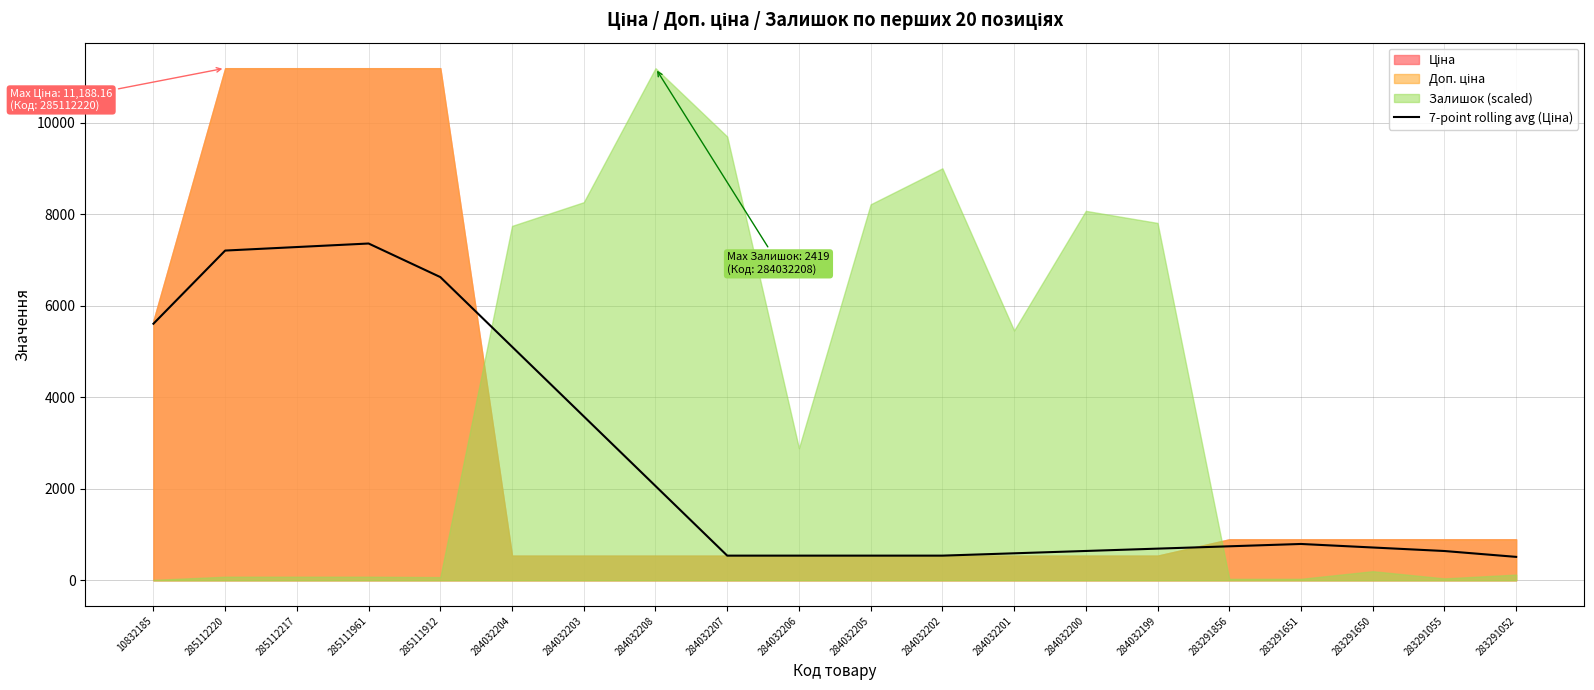

Which has a higher value, 10832185 or 284032200?

10832185